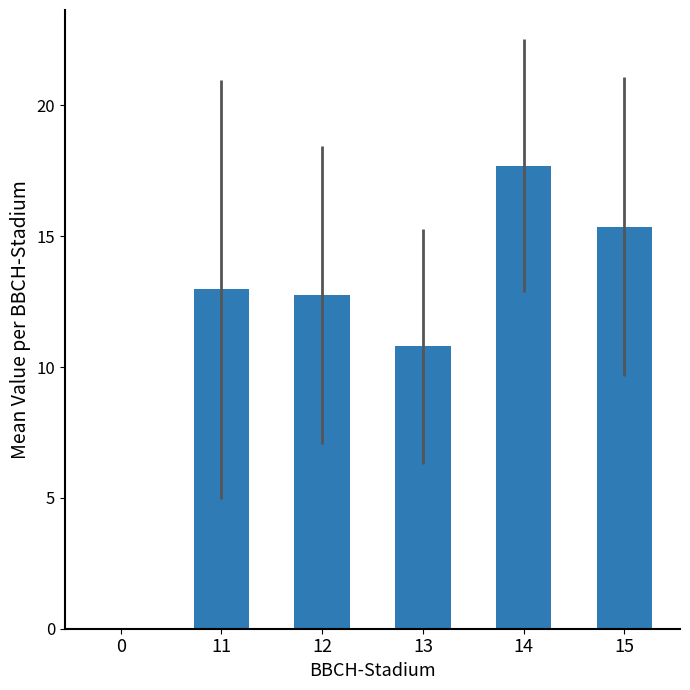

What is the sum of all values?

69.6